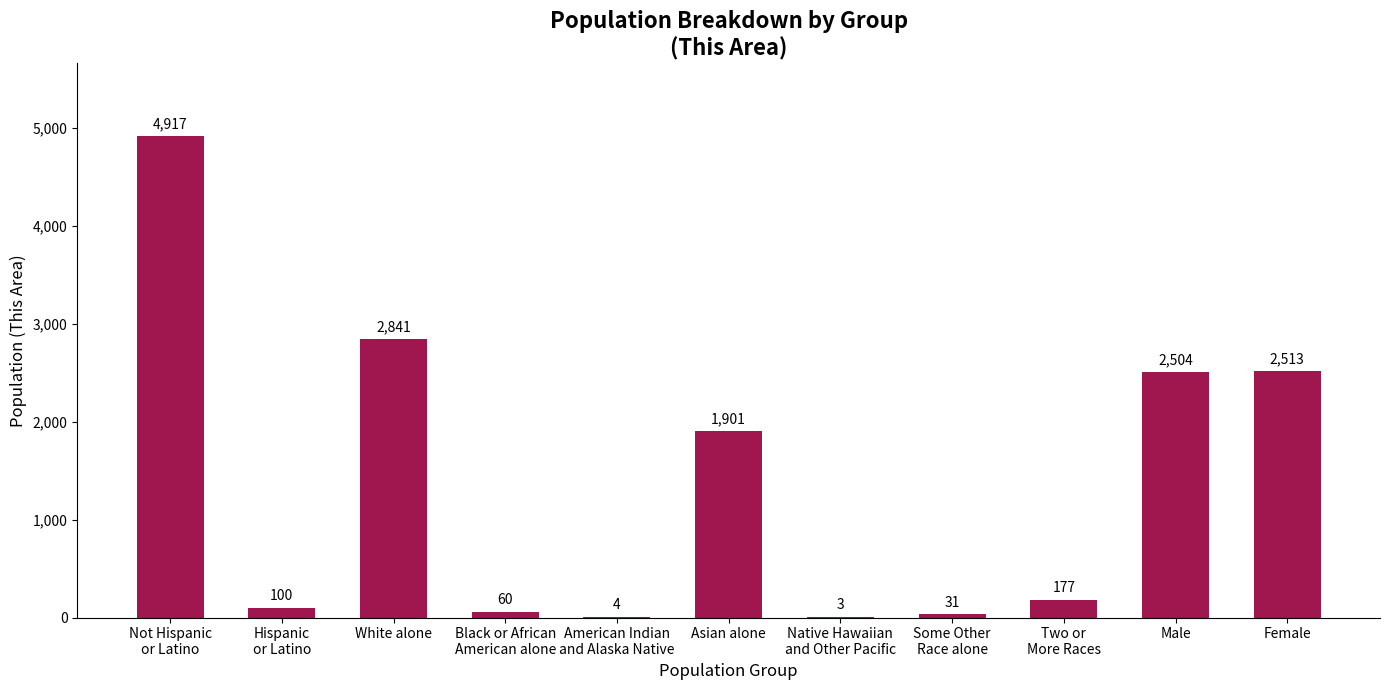

Reading right to left, extract all data points from this chart.

2513	2504	177	31	3	1901	4	60	2841	100	4917